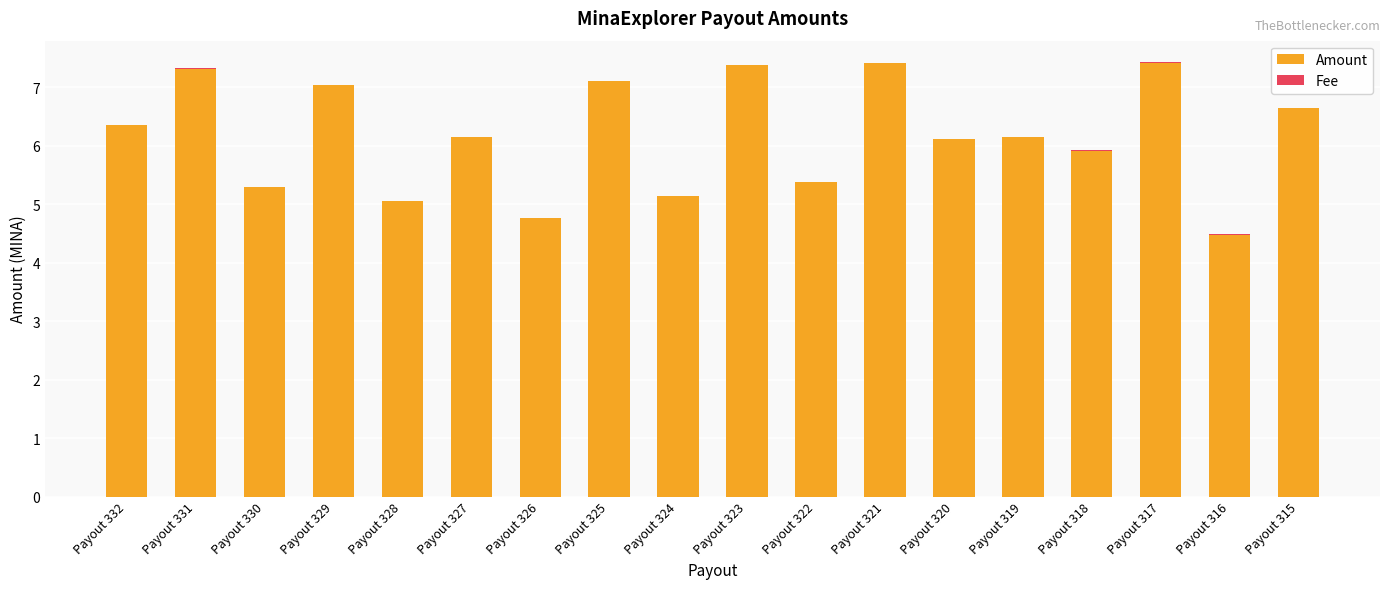

What is the sum of all Amount values?

111.1